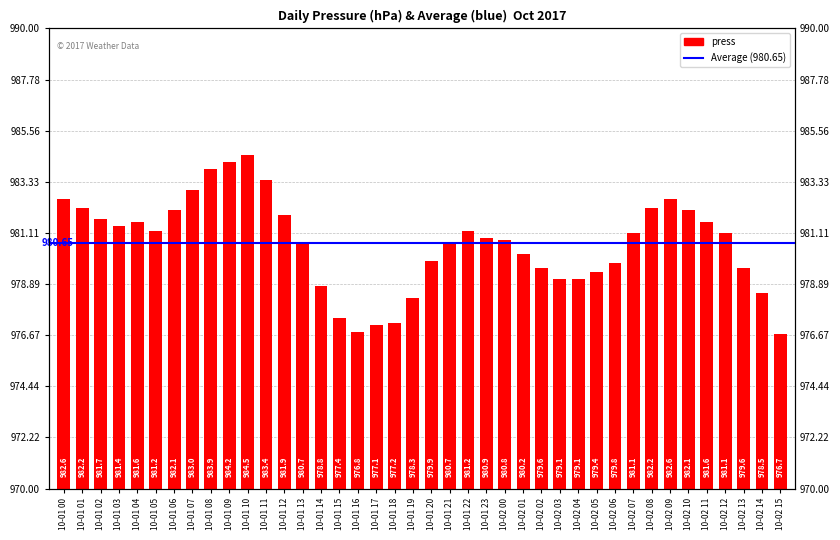

List the labels in order of value, smallest first.

10-02 15, 10-01 16, 10-01 17, 10-01 18, 10-01 15, 10-01 19, 10-02 14, 10-01 14, 10-02 03, 10-02 04, 10-02 05, 10-02 02, 10-02 13, 10-02 06, 10-01 20, 10-02 01, 10-01 13, 10-01 21, 10-02 00, 10-01 23, 10-02 07, 10-02 12, 10-01 05, 10-01 22, 10-01 03, 10-01 04, 10-02 11, 10-01 02, 10-01 12, 10-01 06, 10-02 10, 10-01 01, 10-02 08, 10-01 00, 10-02 09, 10-01 07, 10-01 11, 10-01 08, 10-01 09, 10-01 10